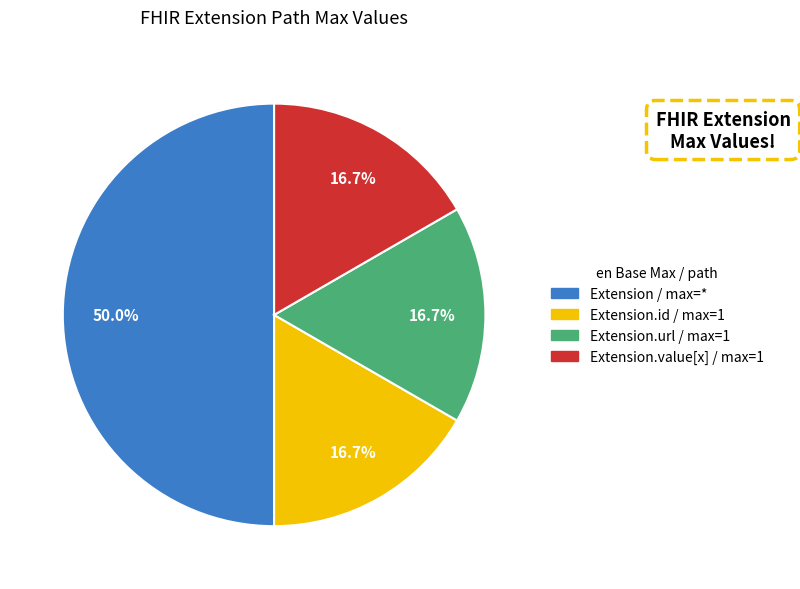

Count the number of slices in the pie.

4